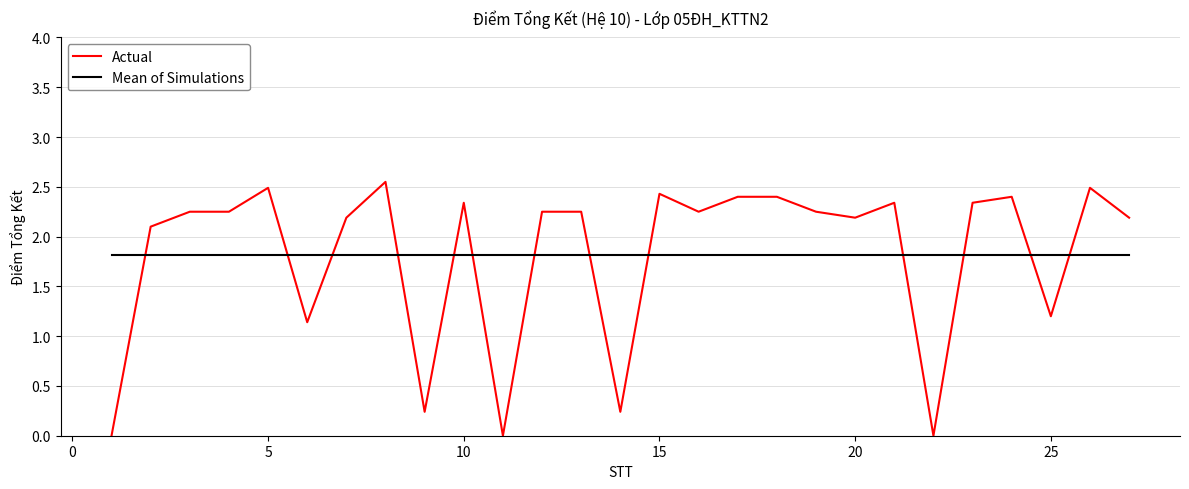

What is the lowest value of the Mean of Simulations series?

1.8